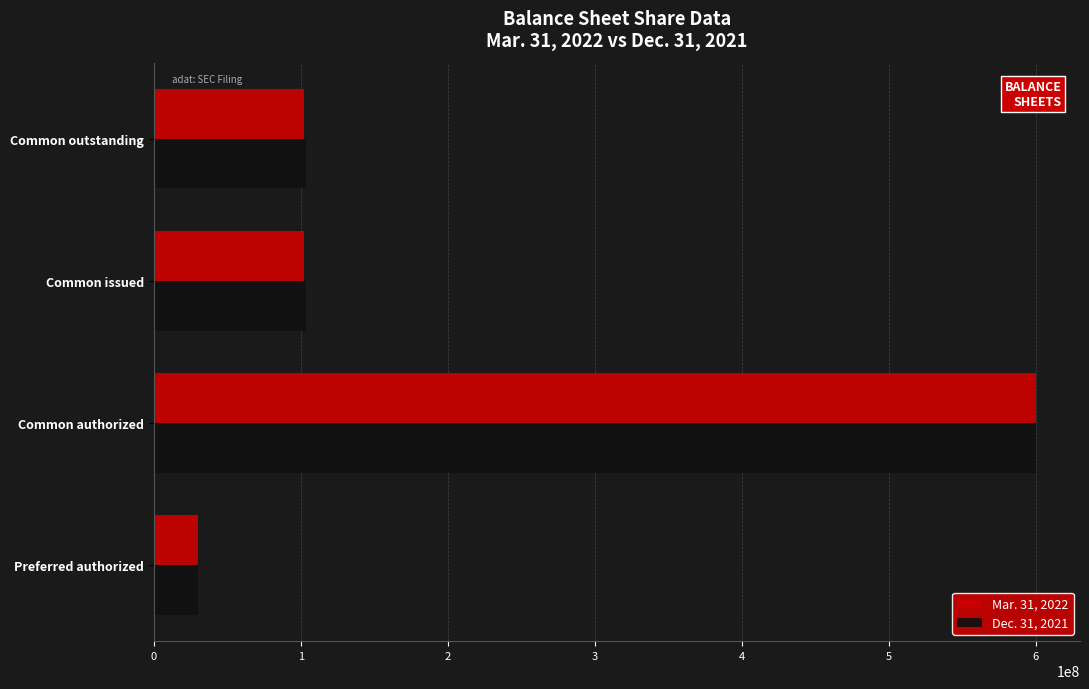

What is the smallest value displayed?

30000000